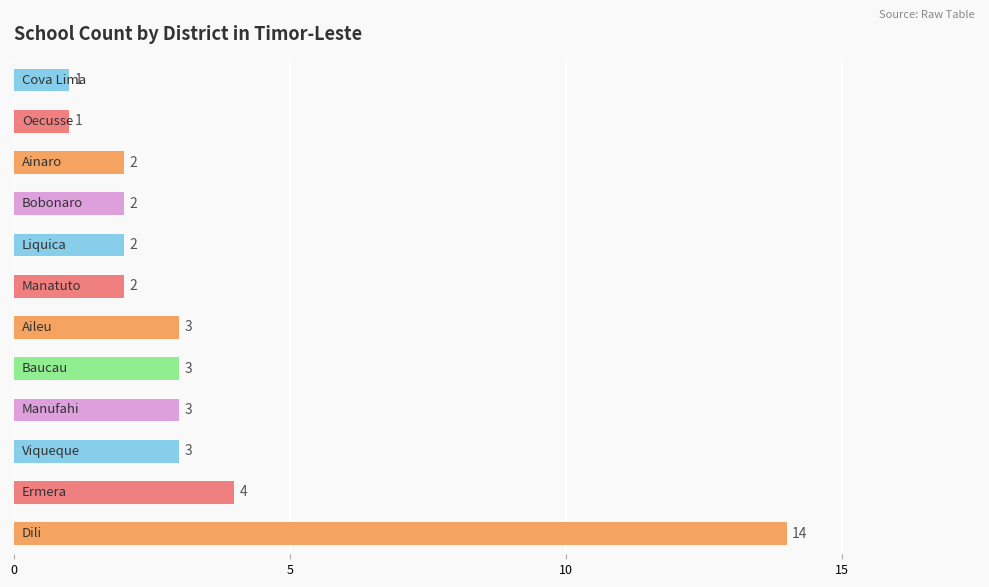

What is the average value?

3